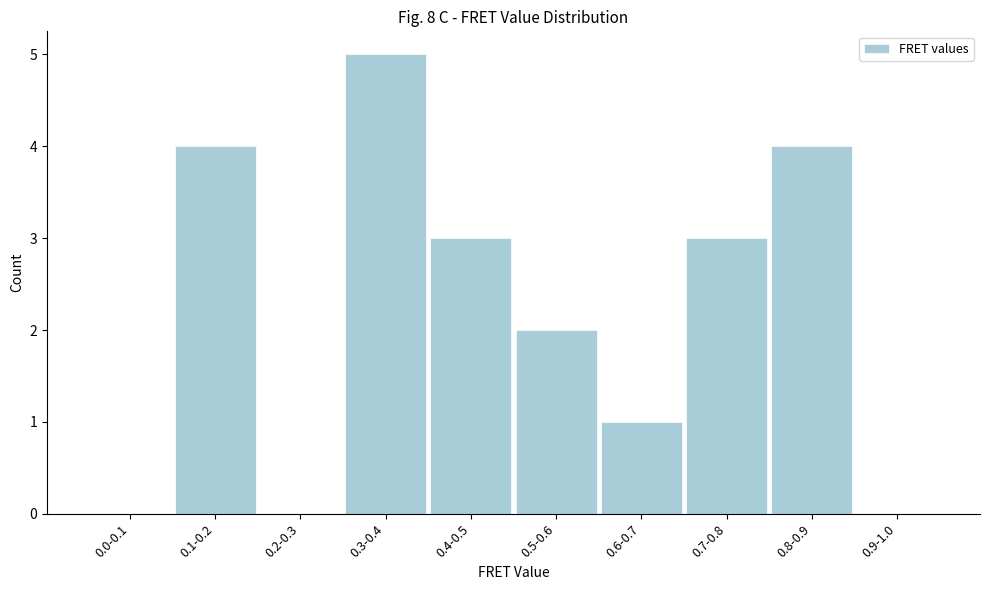

Reading left to right, what are all the values shown in this chart?

0.0-0.1=0	0.1-0.2=4	0.2-0.3=0	0.3-0.4=5	0.4-0.5=3	0.5-0.6=2	0.6-0.7=1	0.7-0.8=3	0.8-0.9=4	0.9-1.0=0